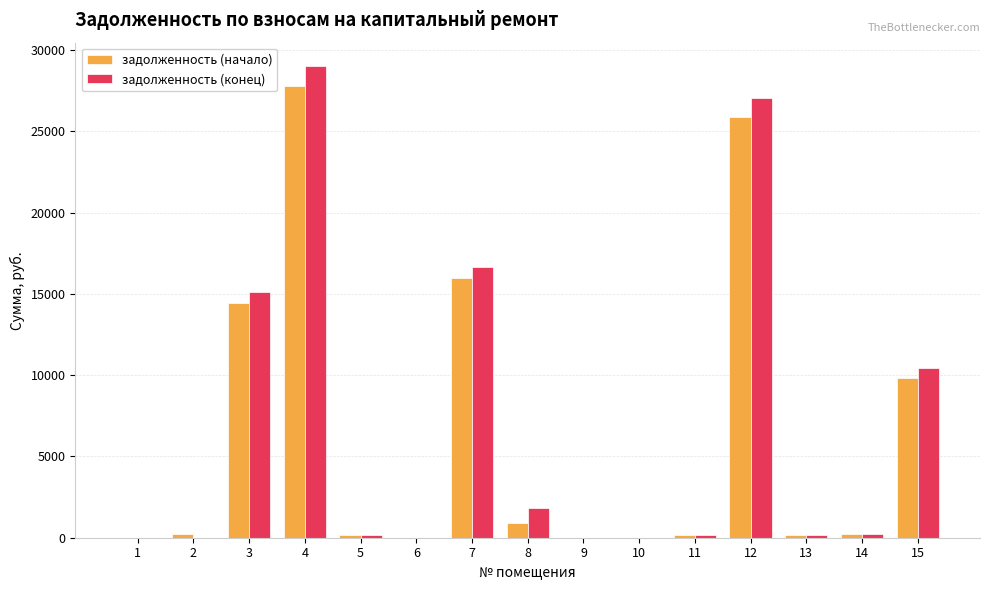

Is the value of задолженность (конец) at 10 greater than the value of задолженность (начало) at 12?

No